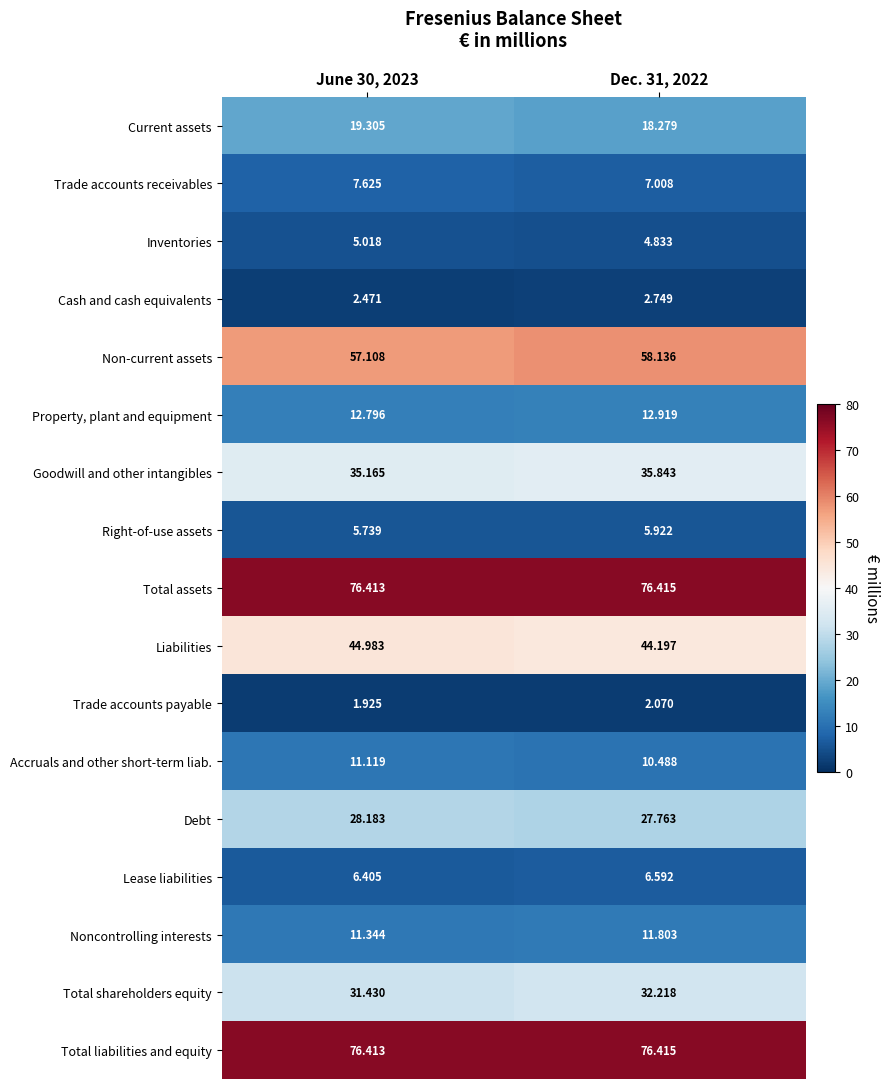

Between June 30, 2023 and Dec. 31, 2022, which series saw the biggest shift?

Non-current assets